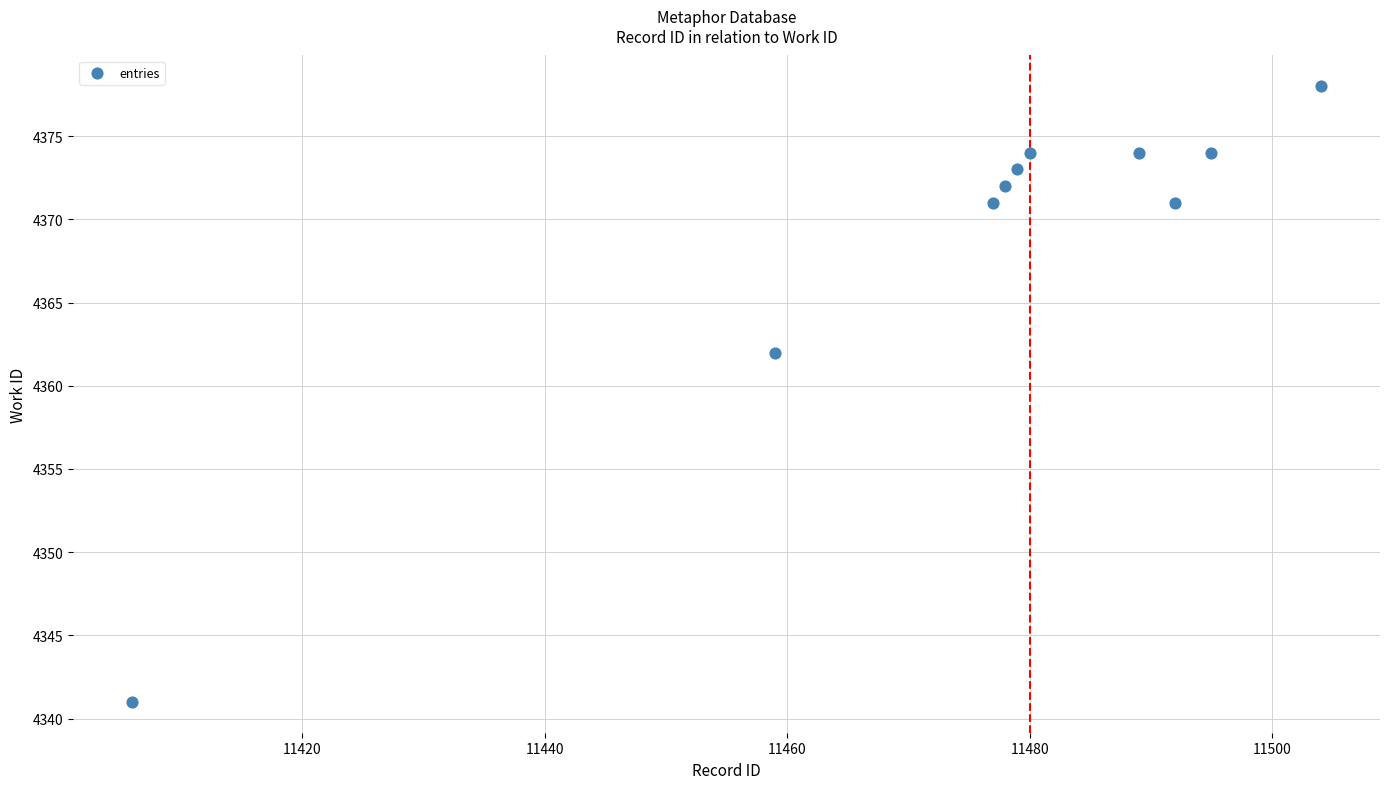

What is the range of X values (max minus min)?

98